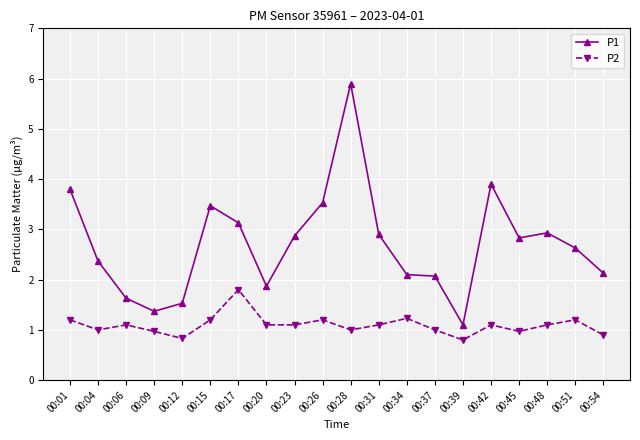

True or false: P2 has a value of 1.8 at 00:17.

True